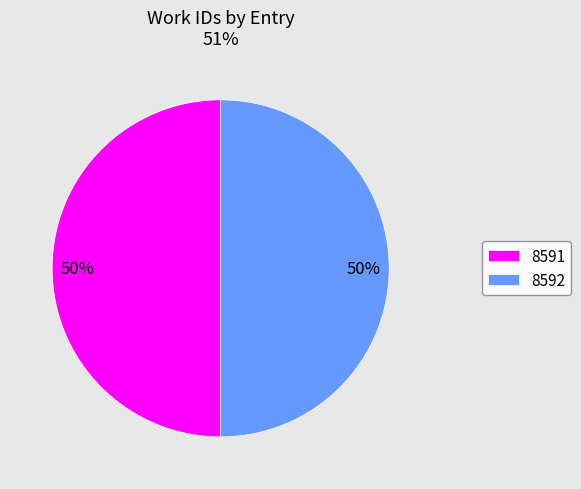

What percentage is the 8591 slice, to the nearest percent?

50%